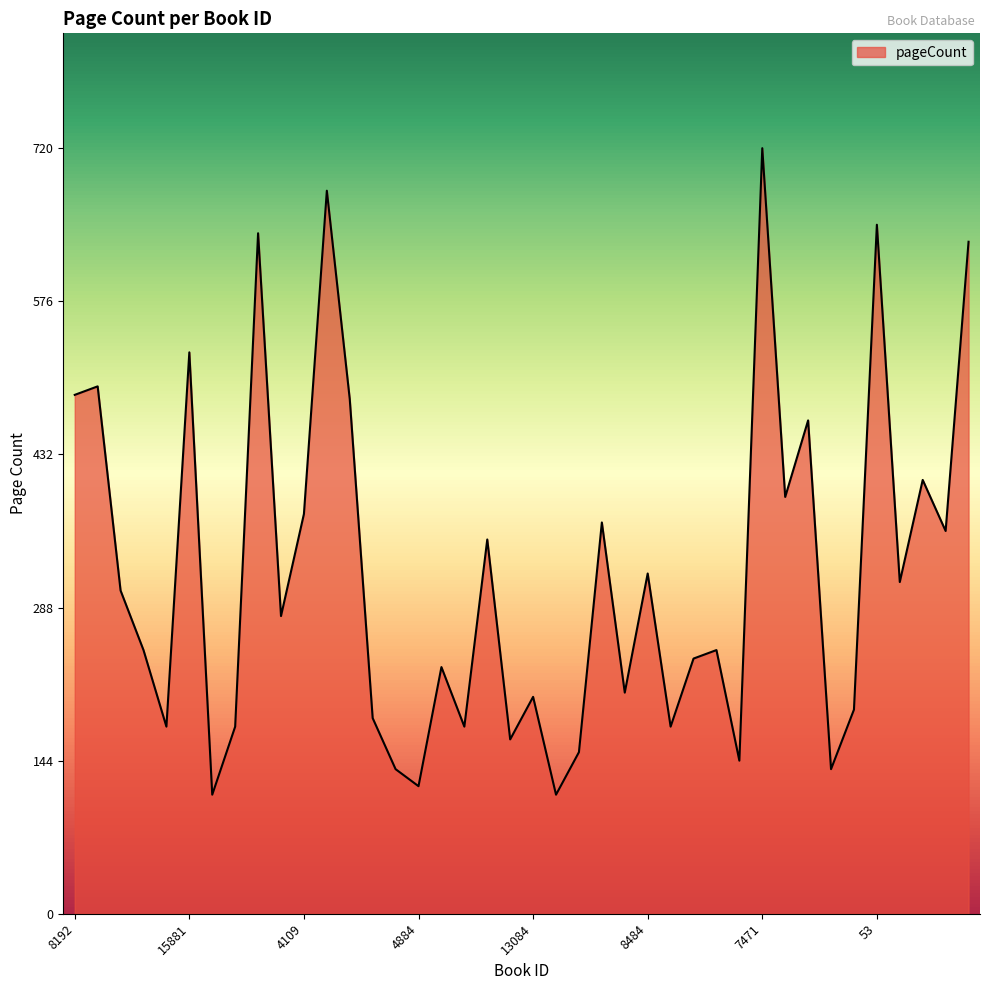

What is the maximum value shown in the chart?

720